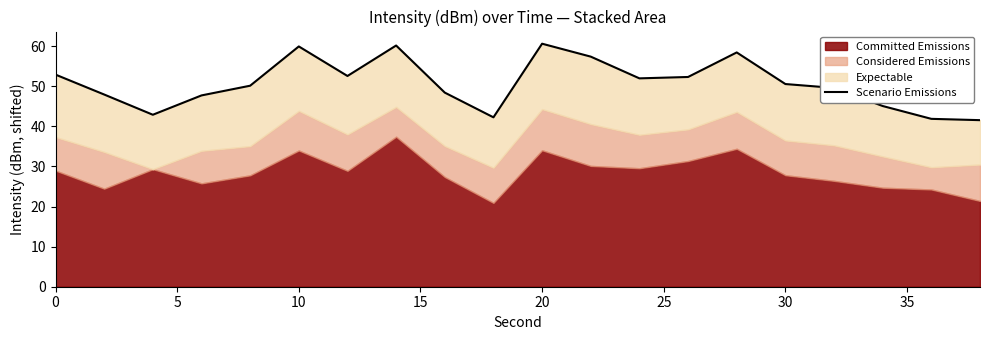

What is the difference between the second highest and minimum values?

18.6